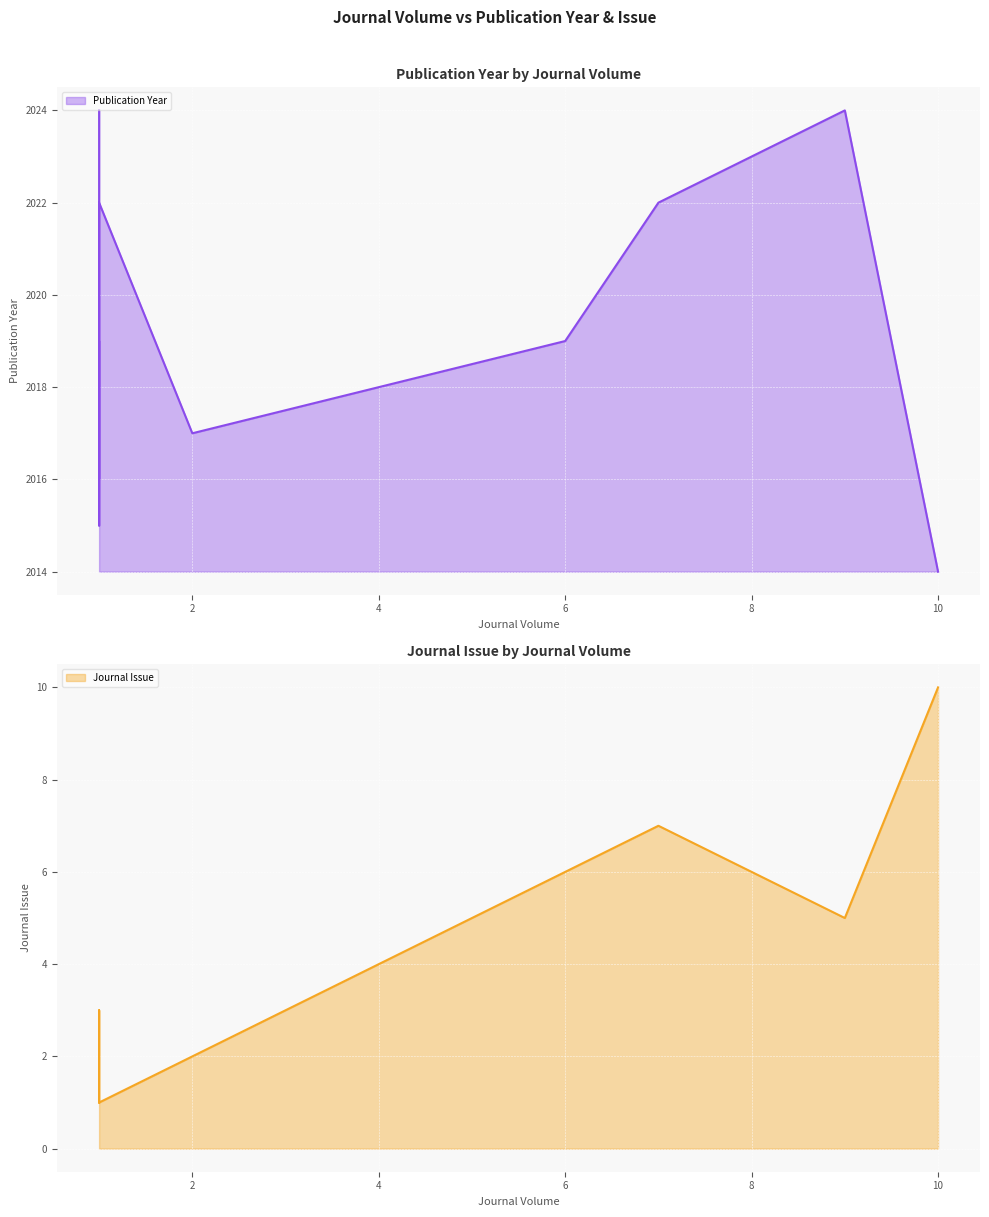

What is the maximum value for Journal Issue?

10